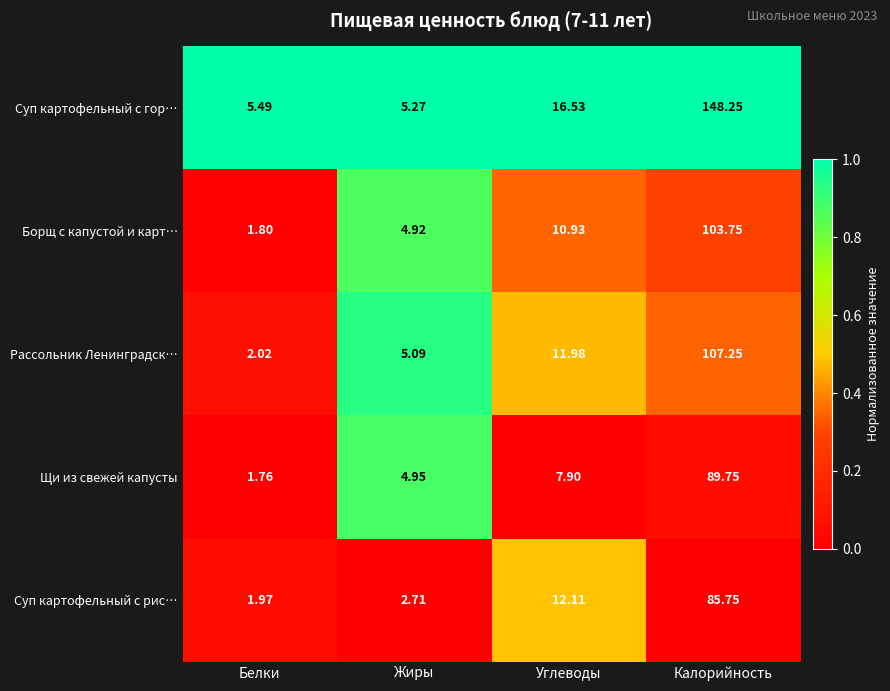

At Калорийность, list the series in order from largest to smallest.

Суп картофельный с гор…, Рассольник Ленинградск…, Борщ с капустой и карт…, Щи из свежей капусты, Суп картофельный с рис…